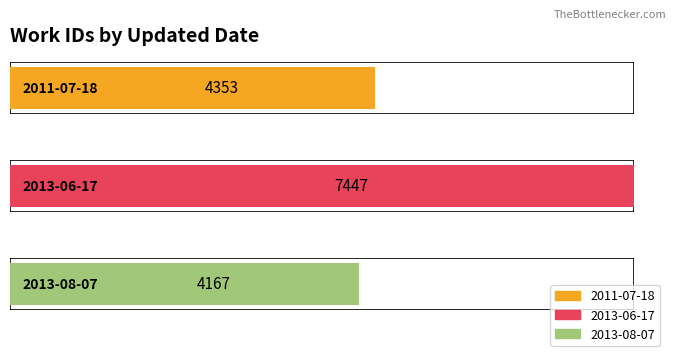

Which category has the highest value across all series?

2013-06-17